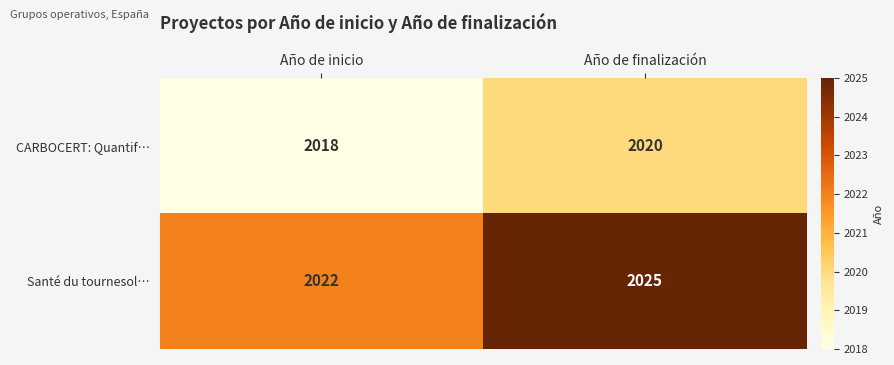

Which series has the largest range (max minus min)?

Santé du tournesol…